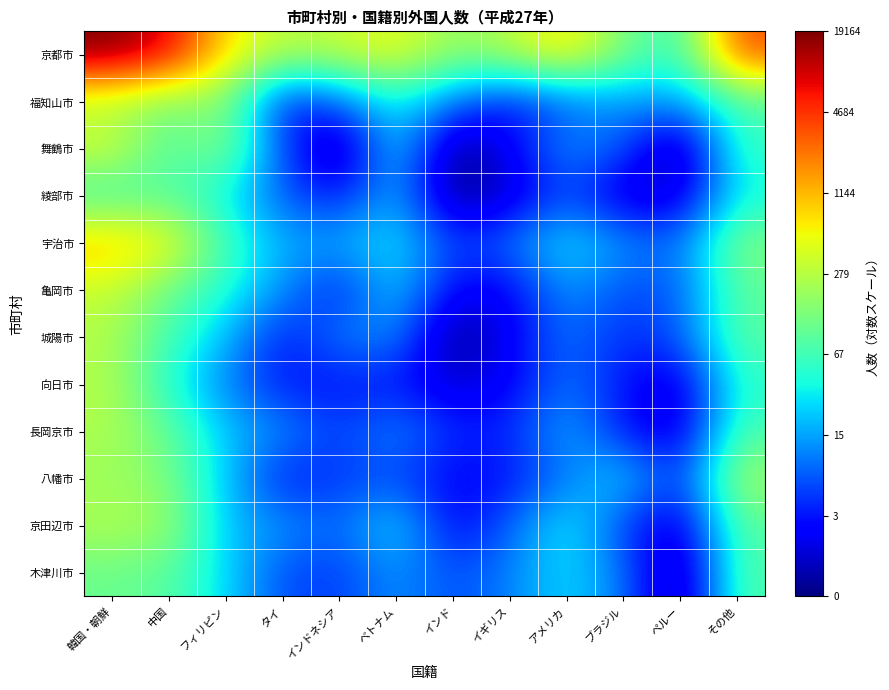

At which category is the sum across all series the highest?

韓国・朝鮮